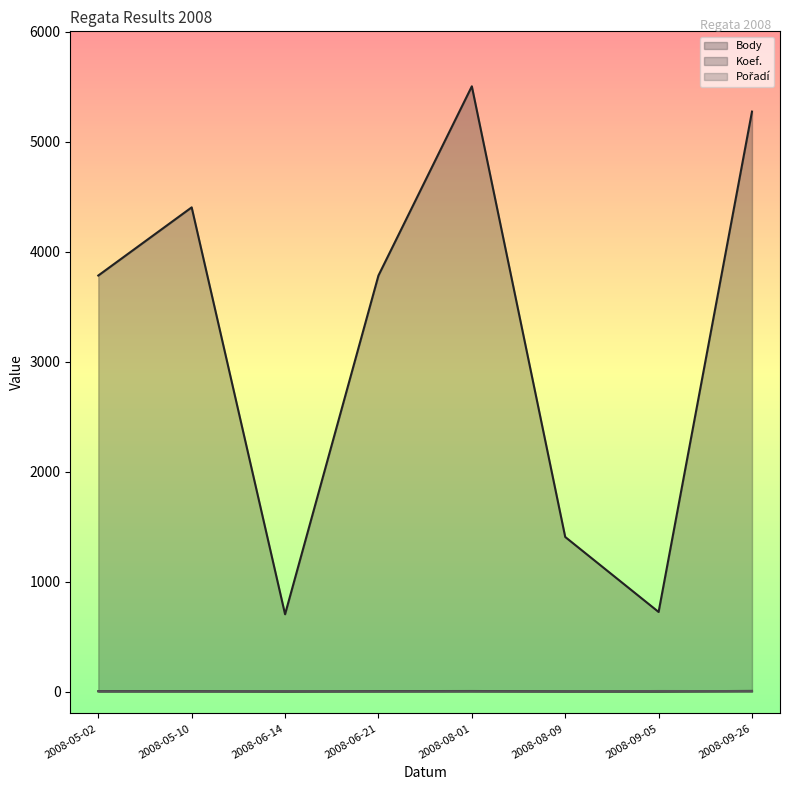

Rank the series by their maximum value, from highest to lowest.

Body, Koef., Pořadí